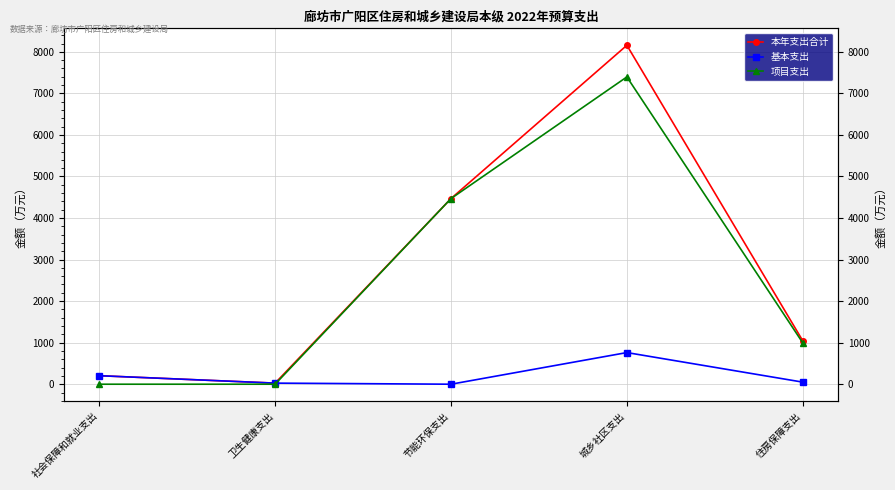

What is the difference between the second highest and minimum values in the 本年支出合计 series?

4442.3